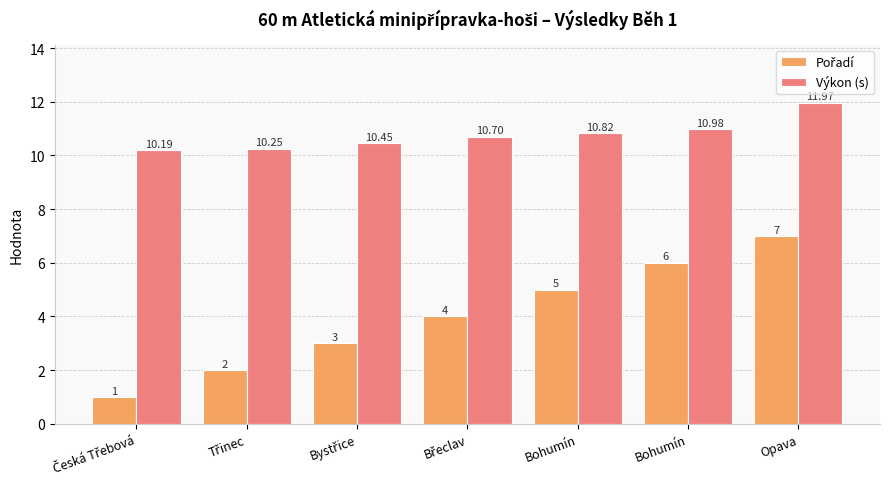

What is the sum of all Pořadí values?

28.0